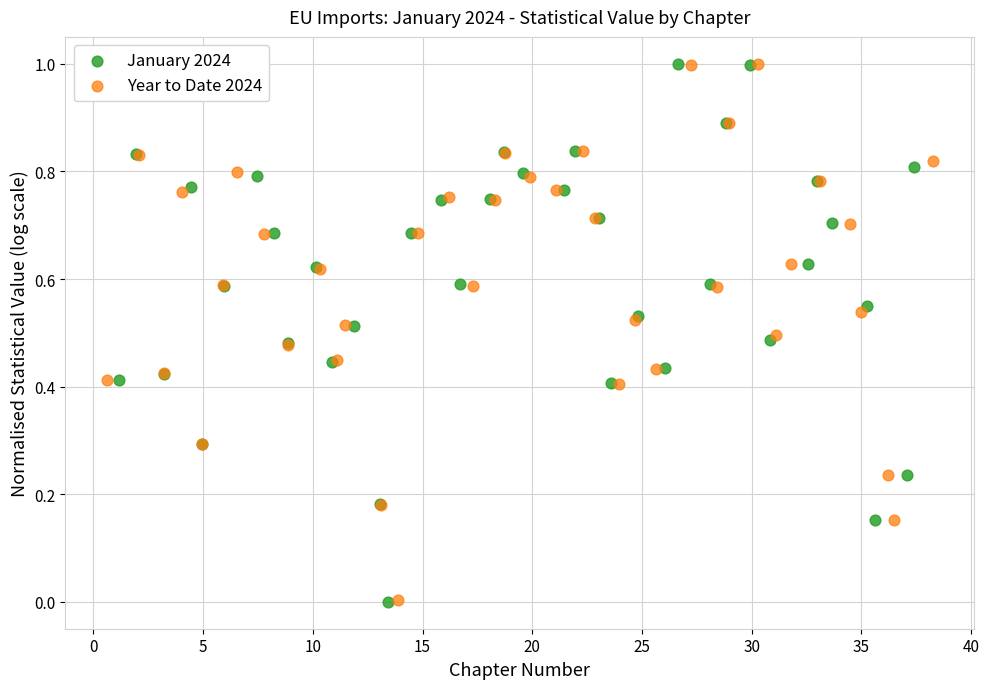

Which series has the largest Y range (max minus min)?

January 2024